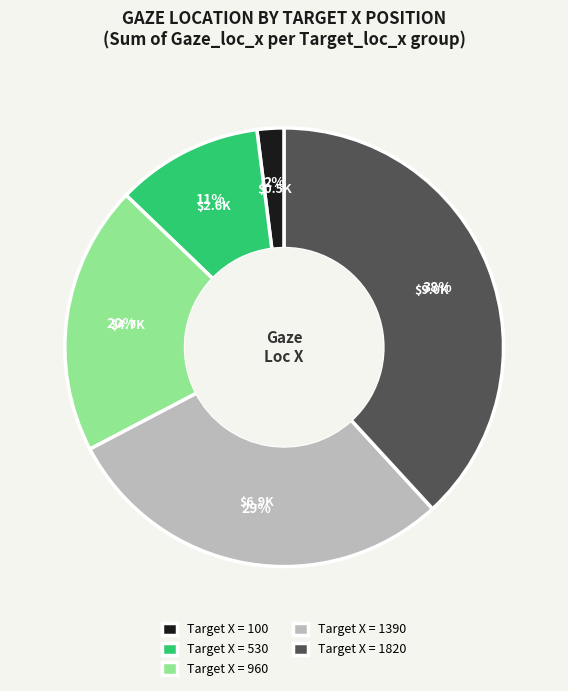

Which slice is the smallest?

Target X = 100